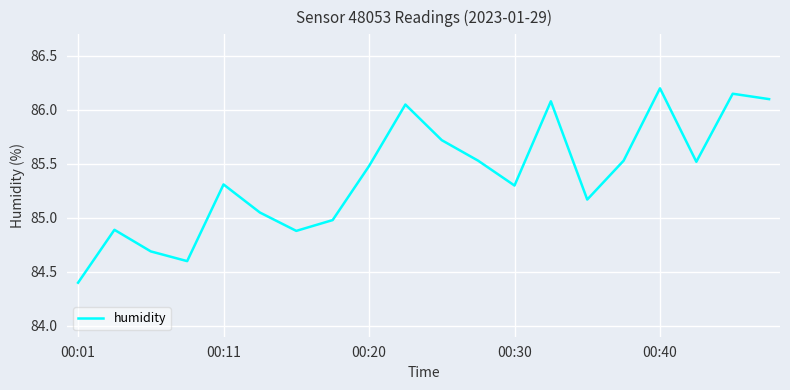

What is the minimum value shown in the chart?

84.4